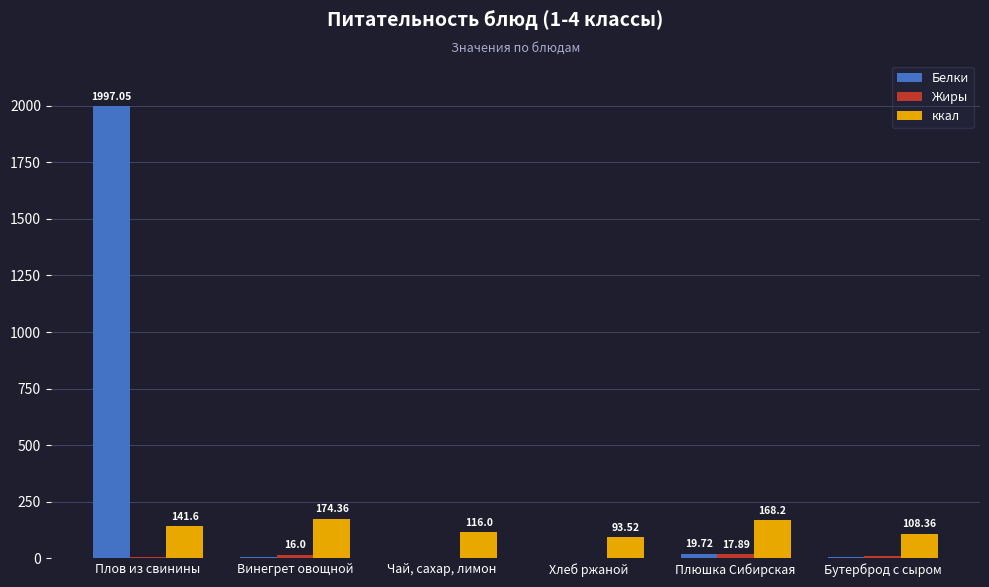

Which category has the highest value across all series?

Плов из свинины